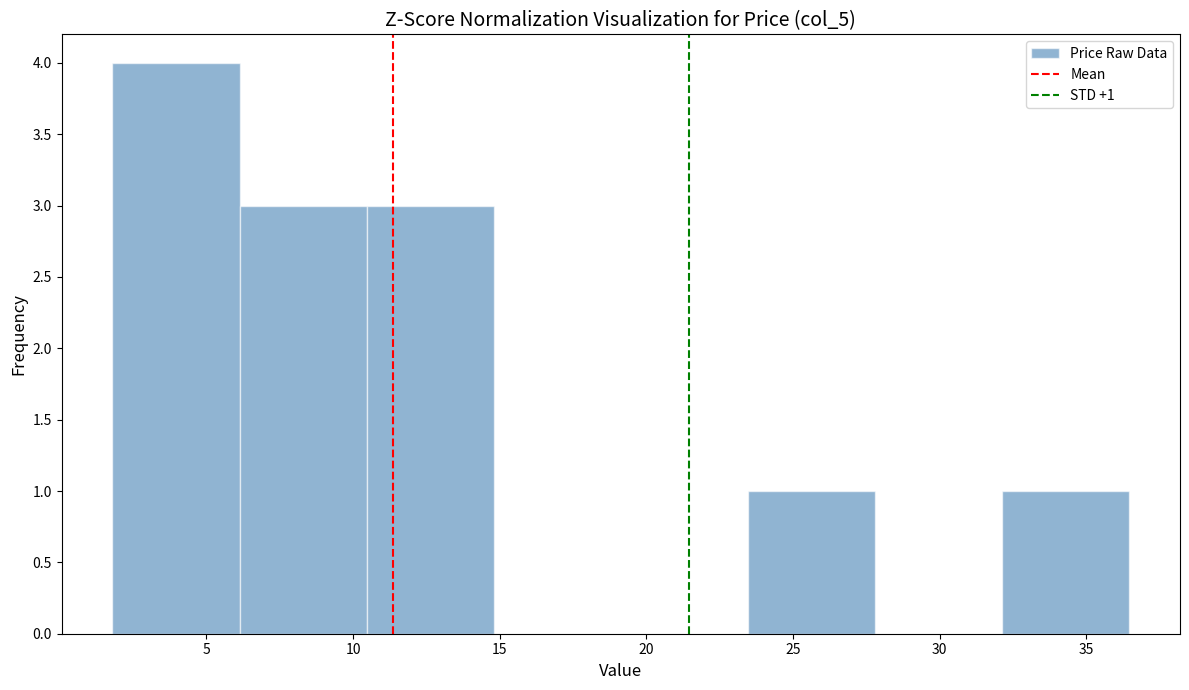

Which range on the x-axis has the tallest bar?

2.0 to 6.0